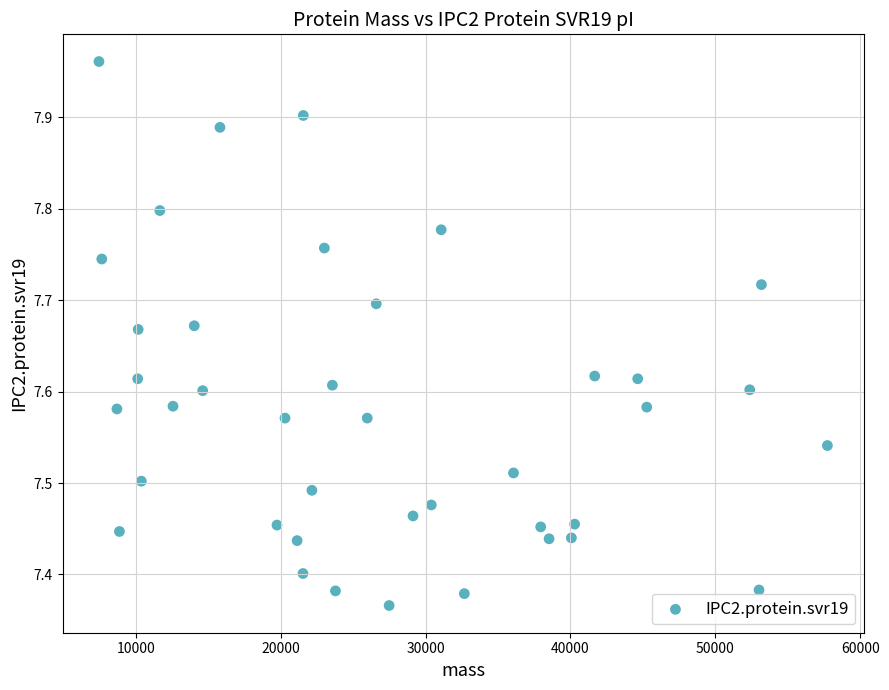

What is the range of Y values (max minus min)?

0.6